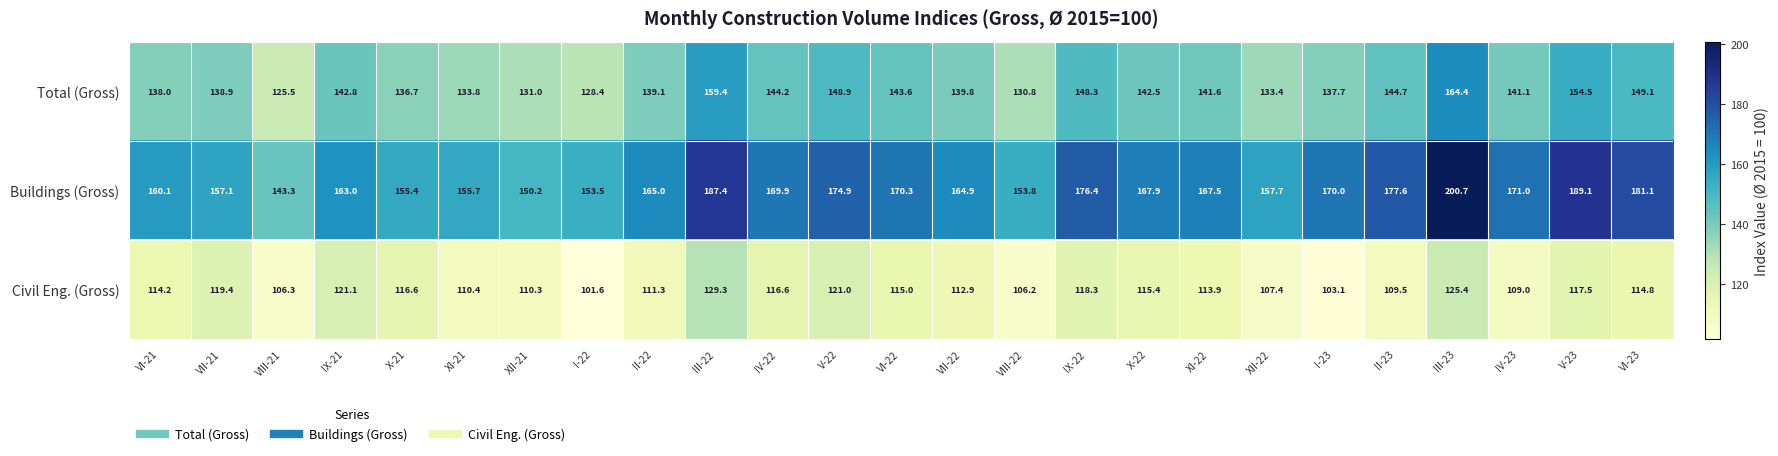

True or false: Total (Gross) has a value of 86.7 at I-23.

False